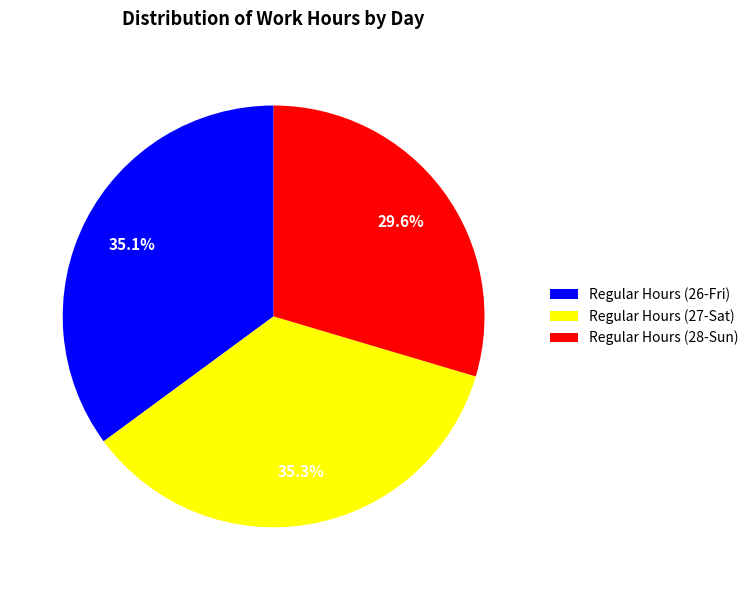

Do Regular Hours (26-Fri) and Regular Hours (28-Sun) together represent more than half of the pie?

Yes